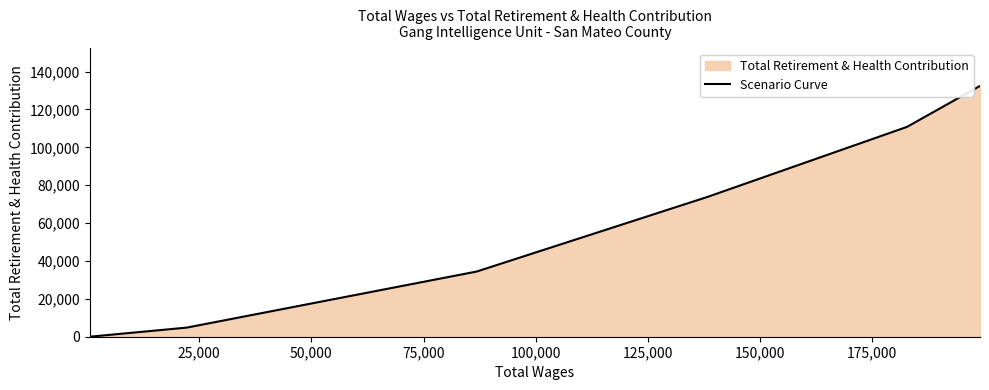

True or false: the data has more than 2 interior local peaks.

False